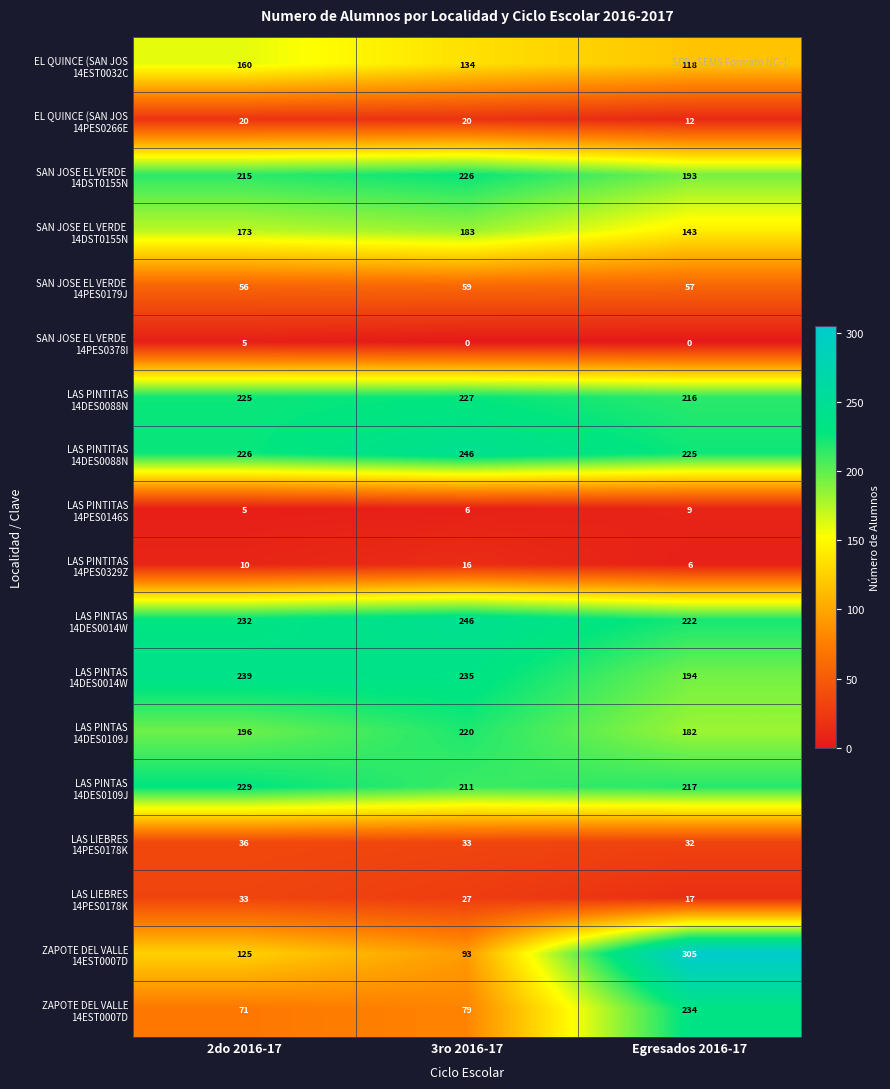

What is the total value across all series at 2do 2016-17?

2255.2